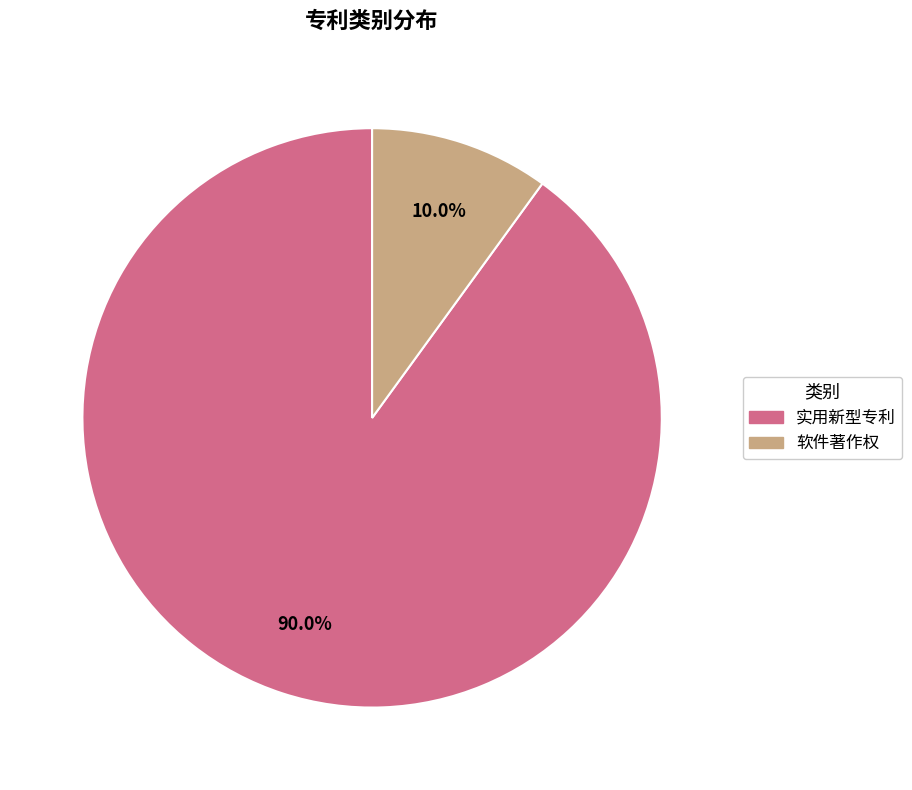

To the nearest percent, what is the average slice percentage?

50%